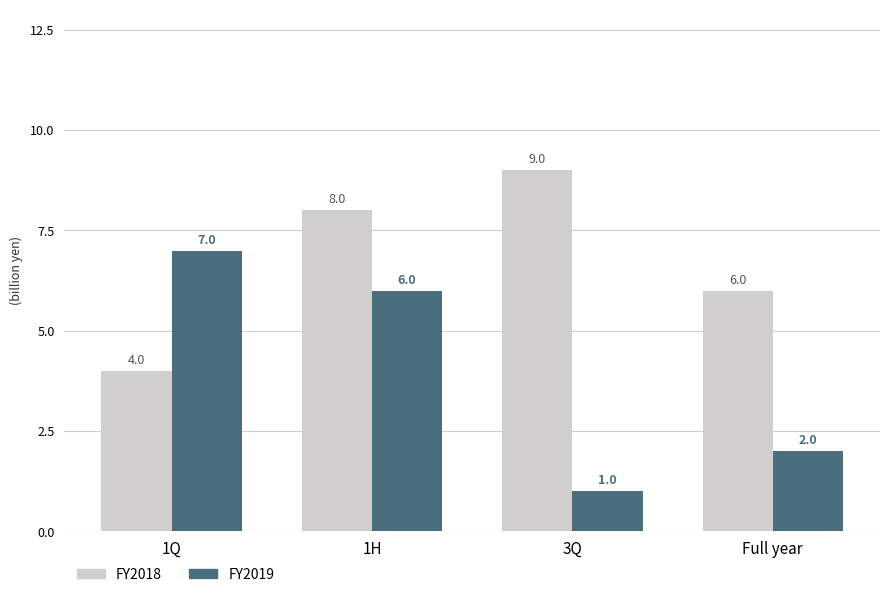

How many series are shown in this chart?

2